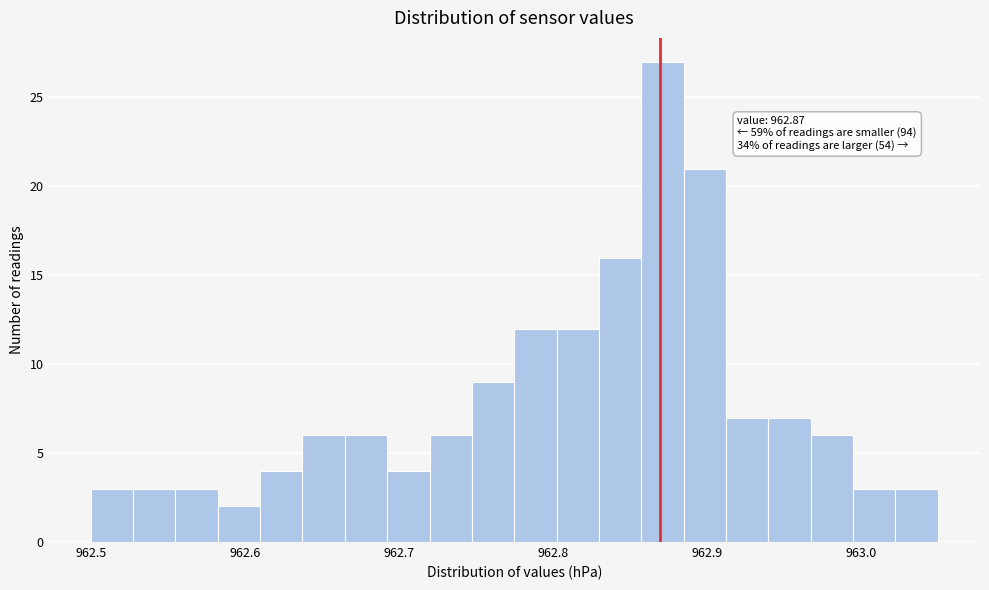

Read against the x-axis, roughly where is the centre of the tallest bar?

962.87